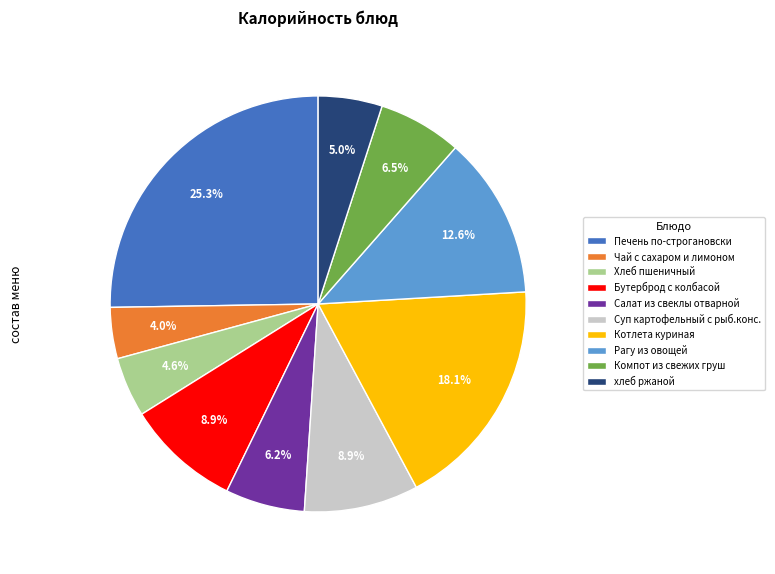

To the nearest percent, what percentage of the pie is Бутерброд с колбасой?

9%